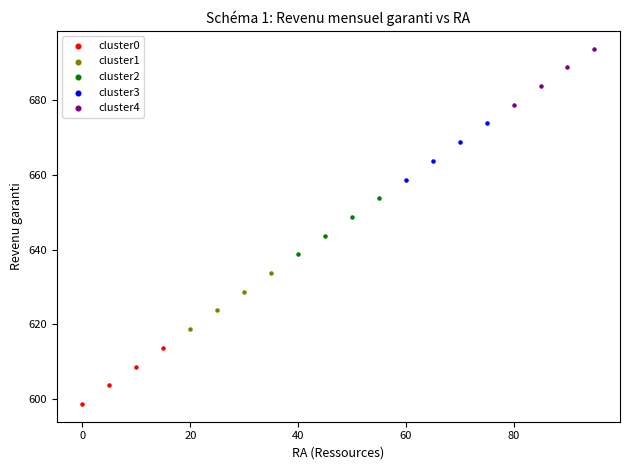

What are all the series names shown in the legend?

cluster0, cluster1, cluster2, cluster3, cluster4